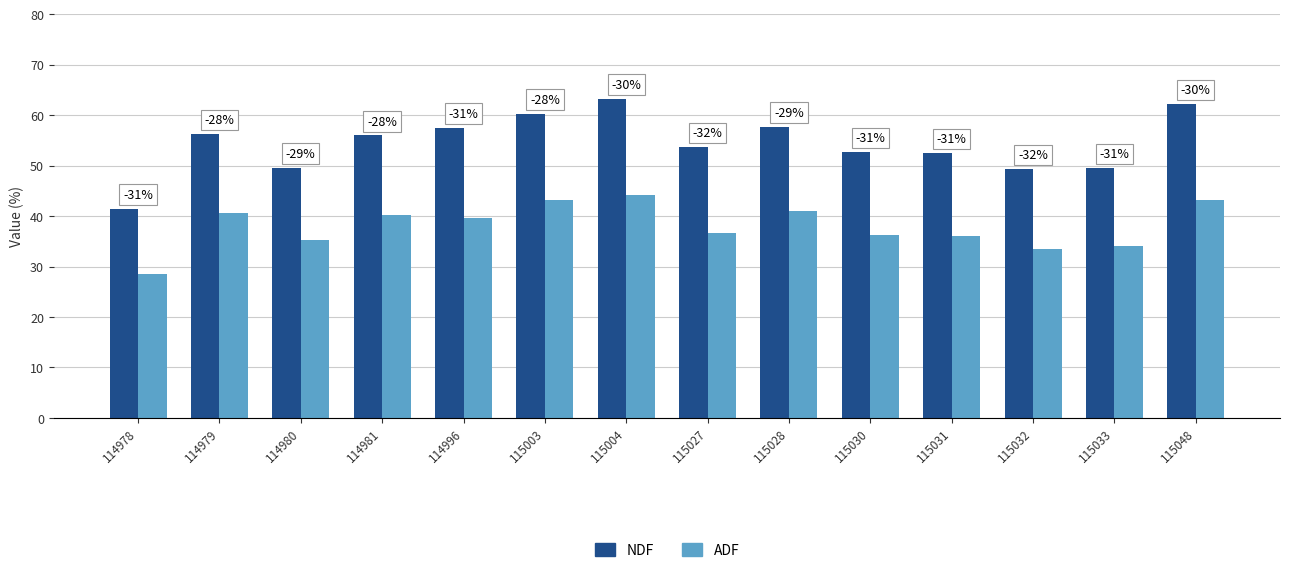

List the series in order of their peak value, lowest first.

ADF, NDF